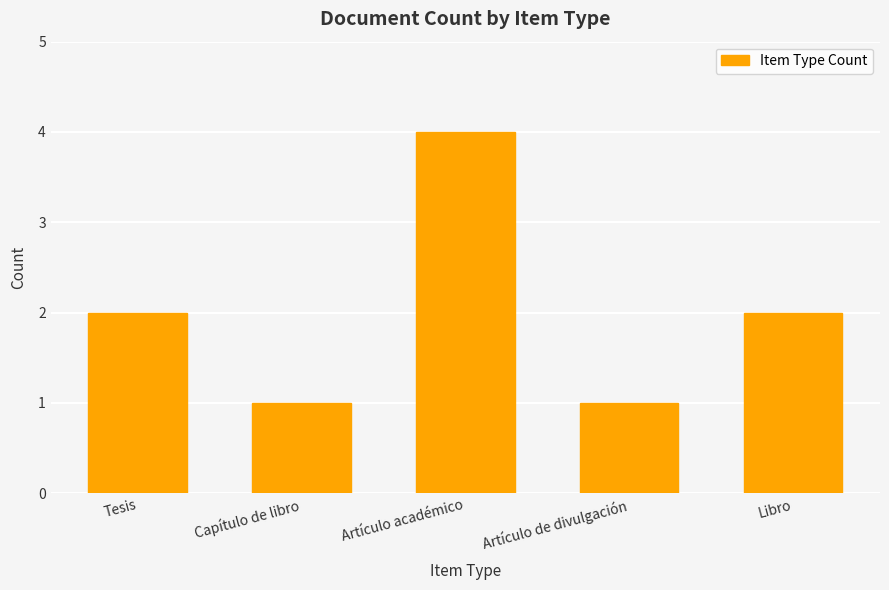

Count the values in the range 1 to 2.

4